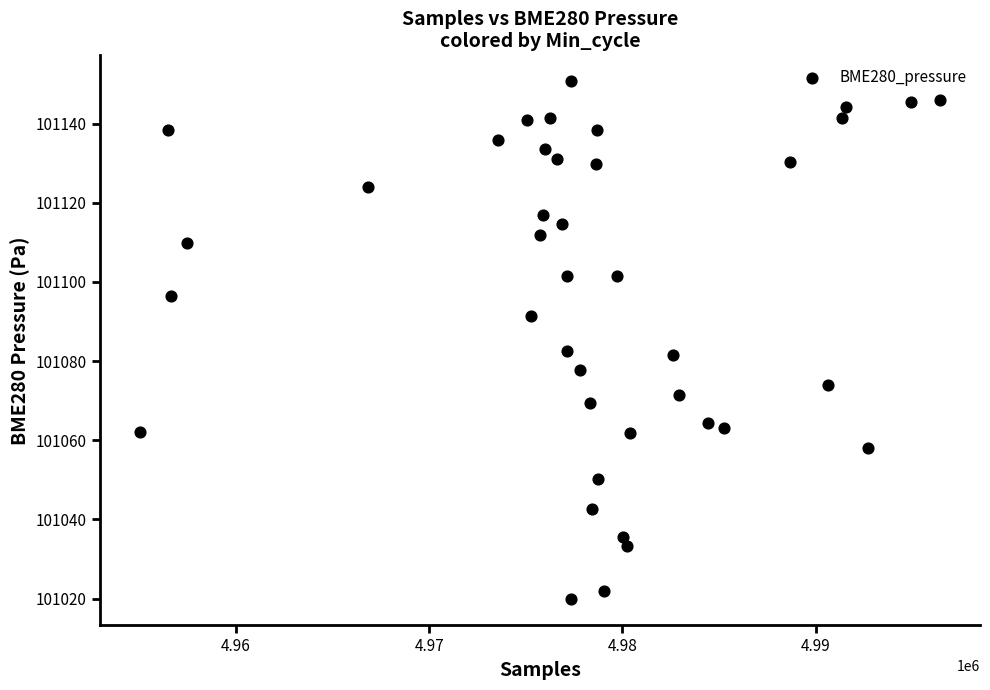

What is the range of Y values (max minus min)?

130.9